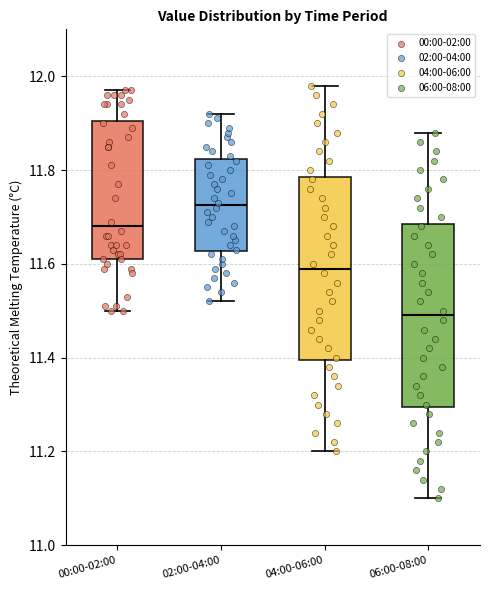

Which box's median line is the highest?

02:00-04:00